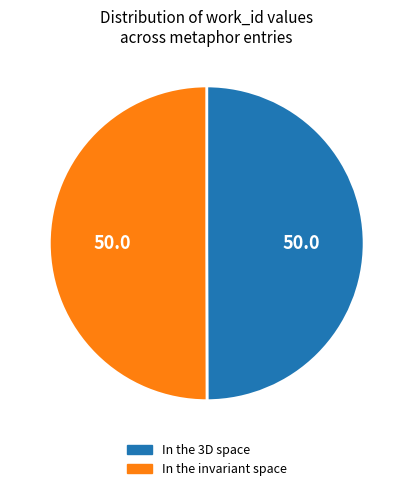

Do In the 3D space and In the invariant space together represent more than half of the pie?

Yes